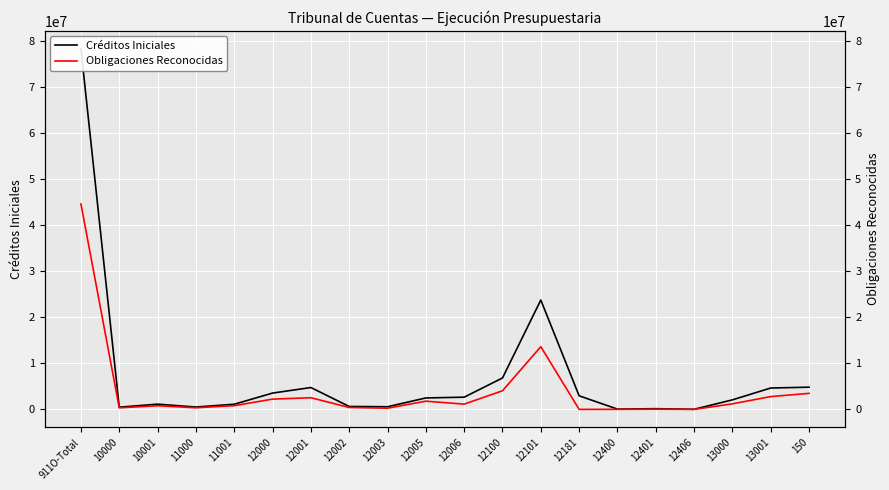

List the labels in order of Créditos Iniciales value, largest first.

911O-Total, 12101, 12100, 150, 12001, 13001, 12000, 12181, 12006, 12005, 13000, 10001, 11001, 12002, 12003, 11000, 10000, 12401, 12400, 12406